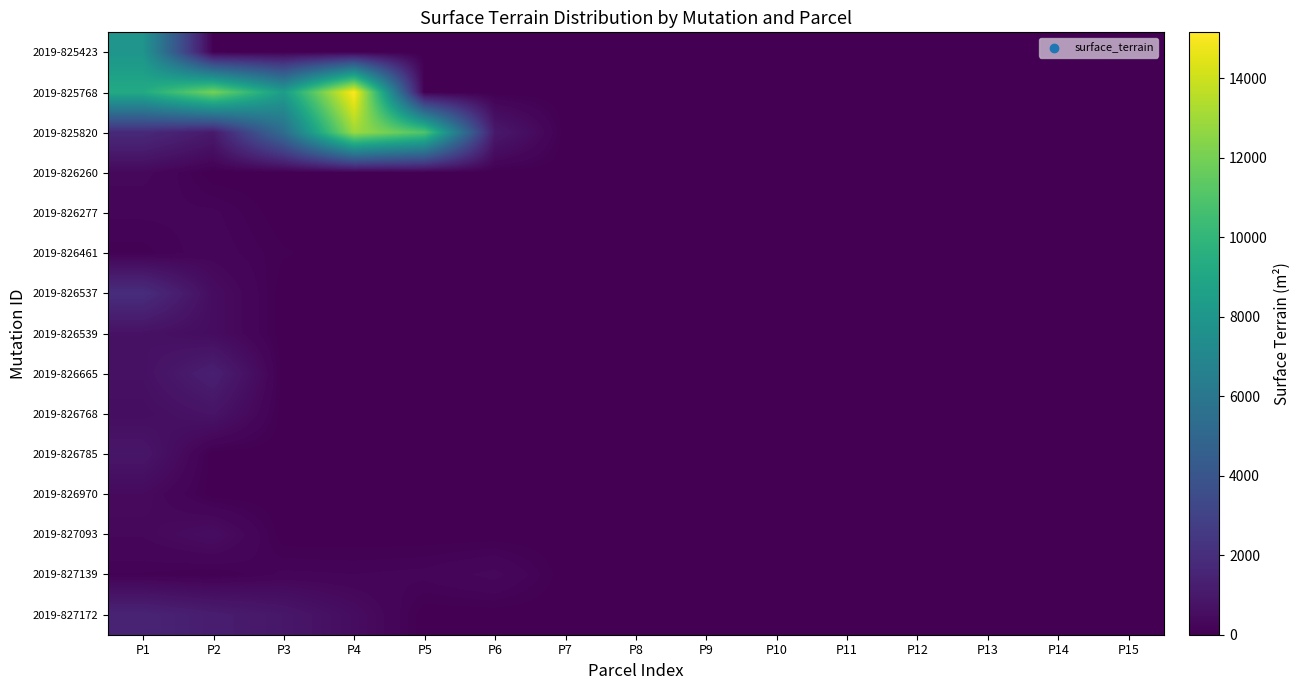

What is the total value across all series at P4?

28735